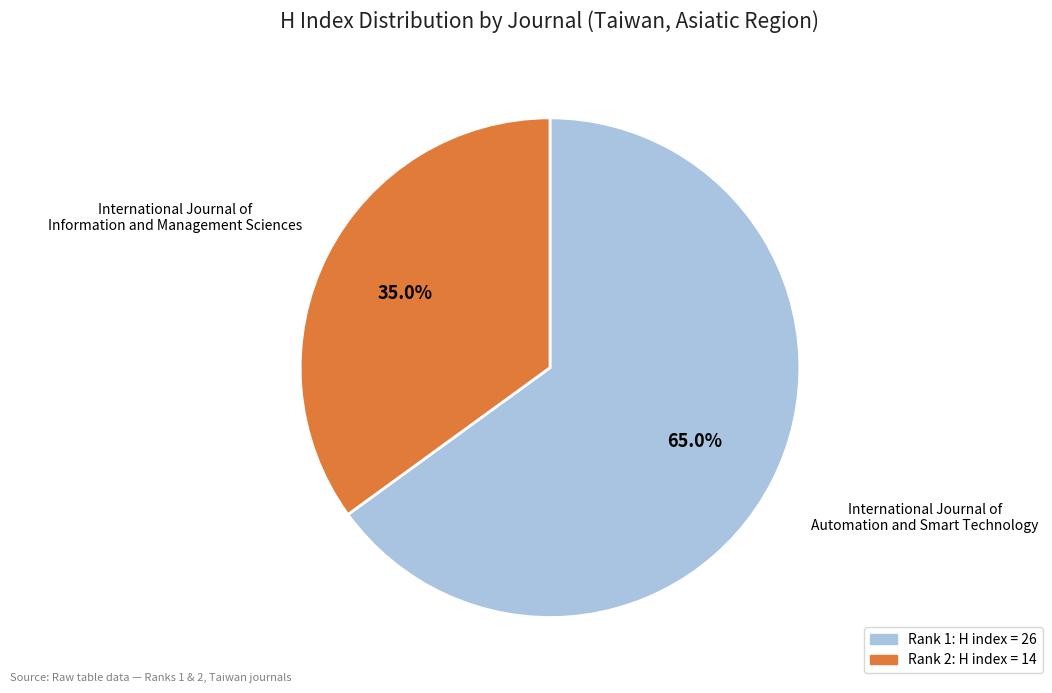

Is there any slice that represents more than half of the pie?

Yes